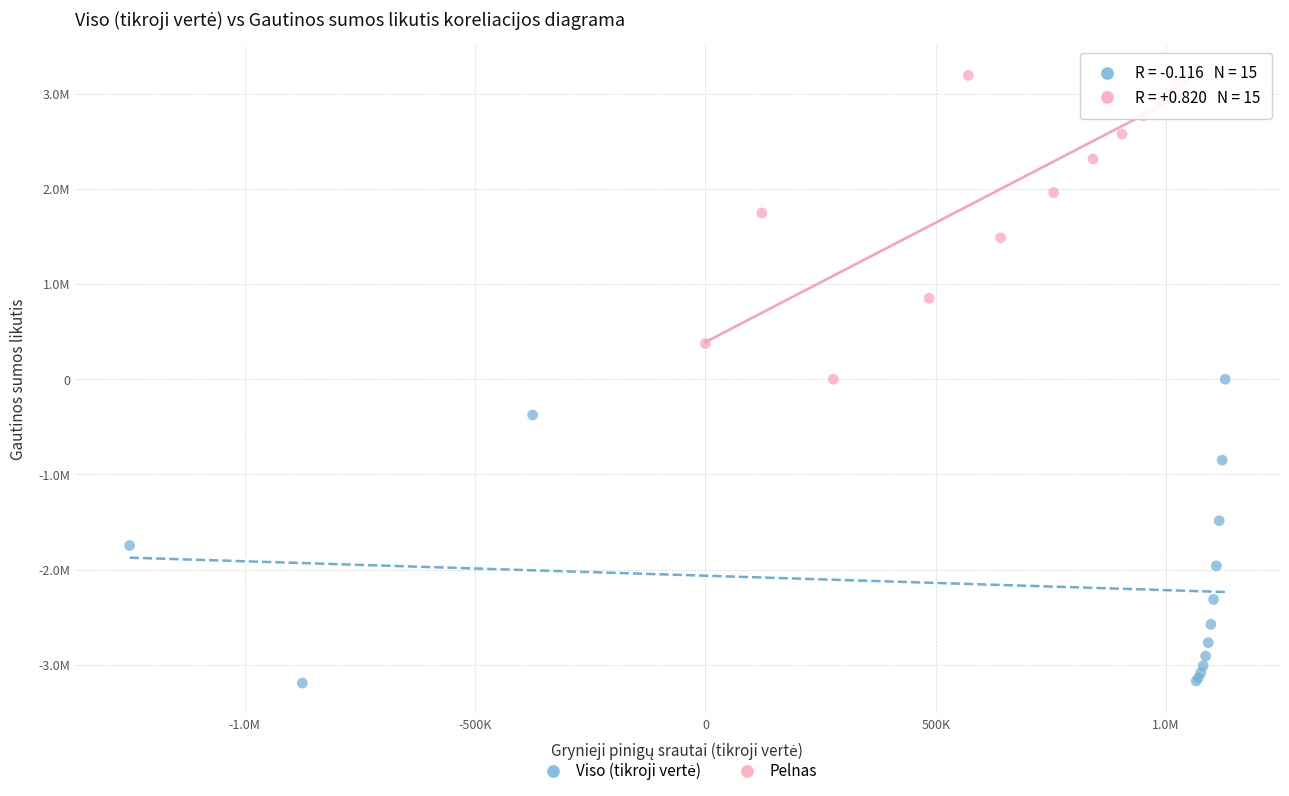

Which series contains the highest Y value?

Pelnas